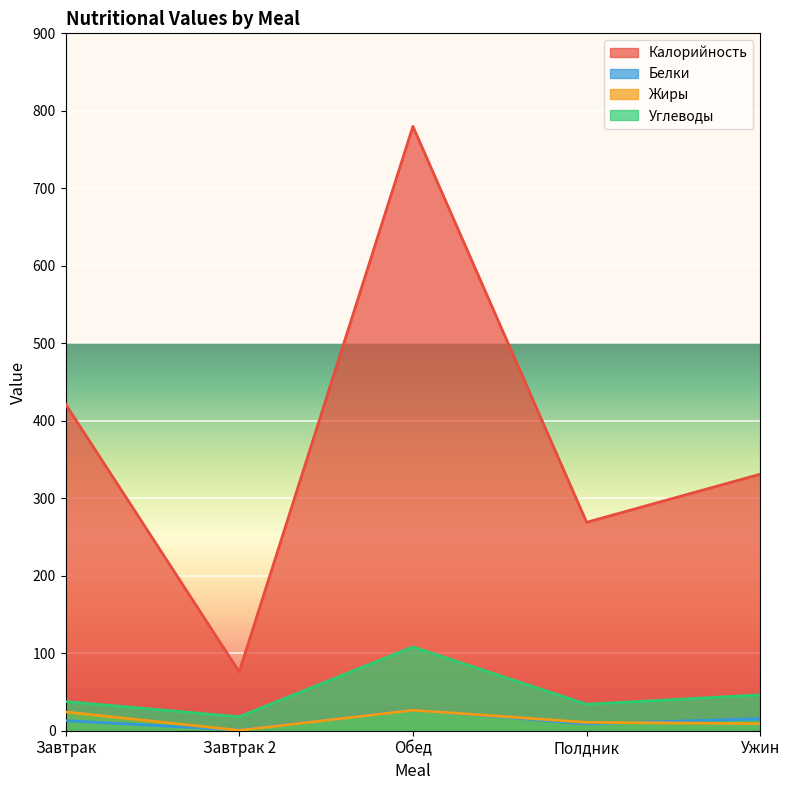

At which category is the sum across all series the highest?

Обед